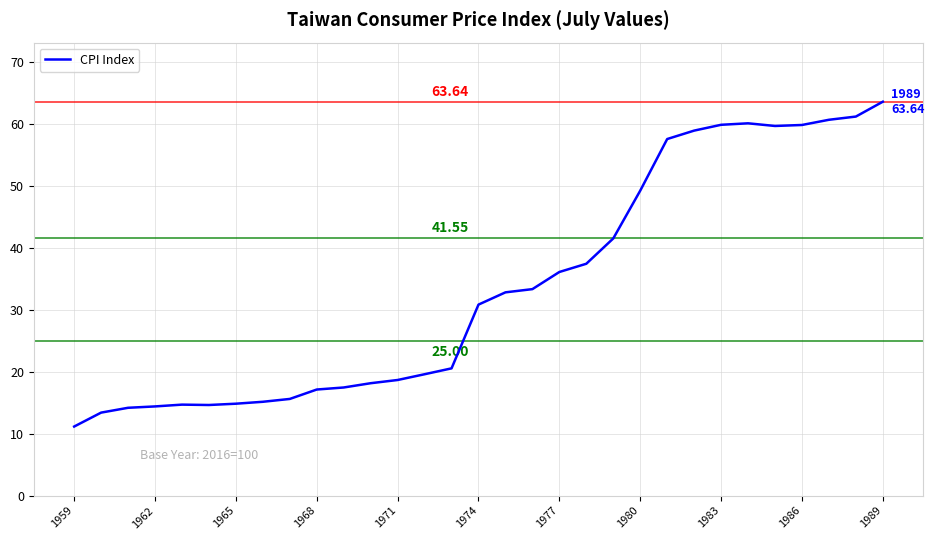

What is the difference between the maximum and minimum values?

52.5